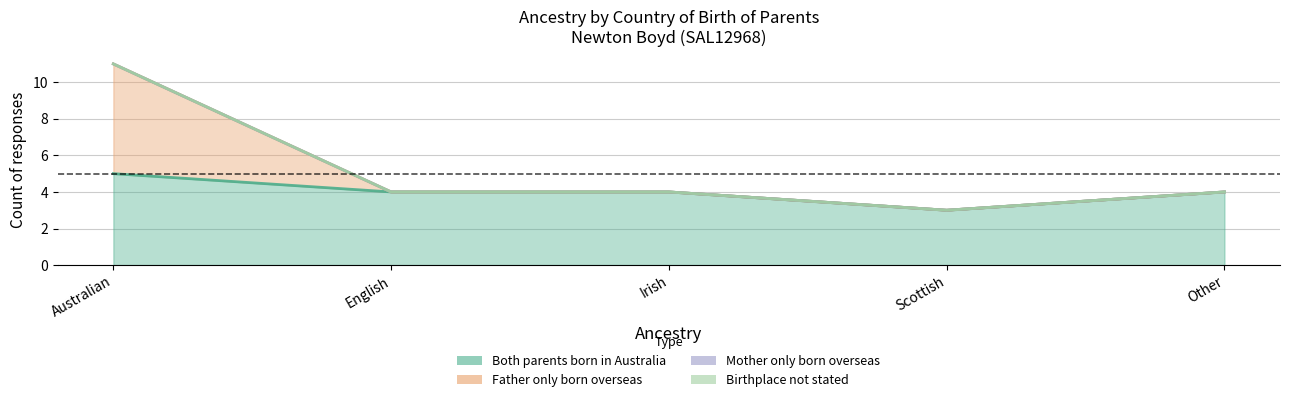

In Father only born overseas, how many points are lower than both neighbors (excluding endpoints)?

1